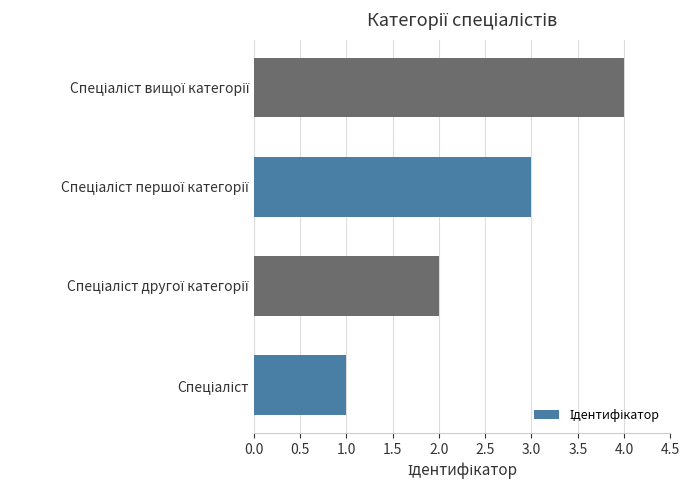

What is the sum of all values?

10